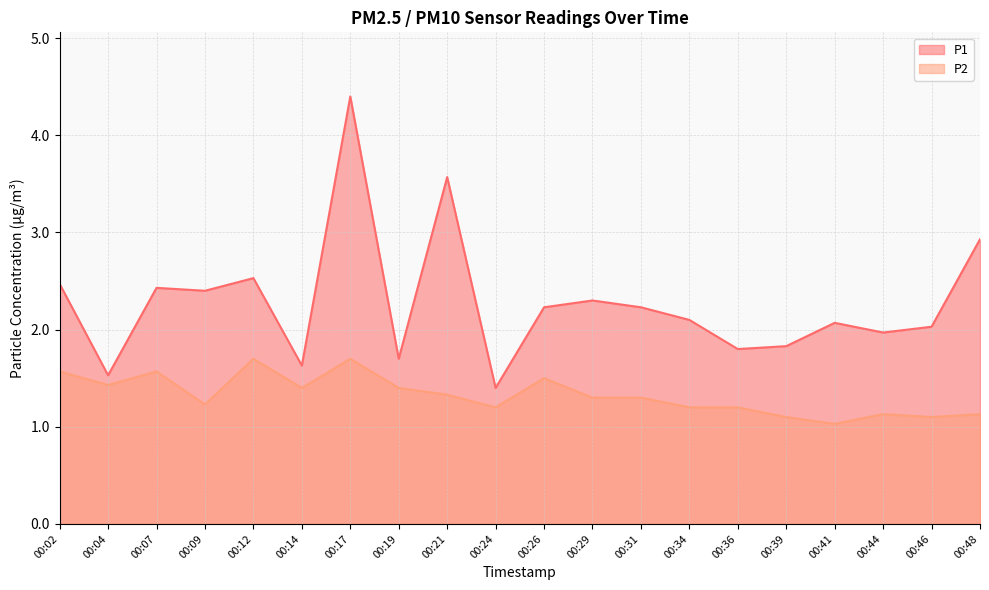

How many distinct data groups are displayed?

2